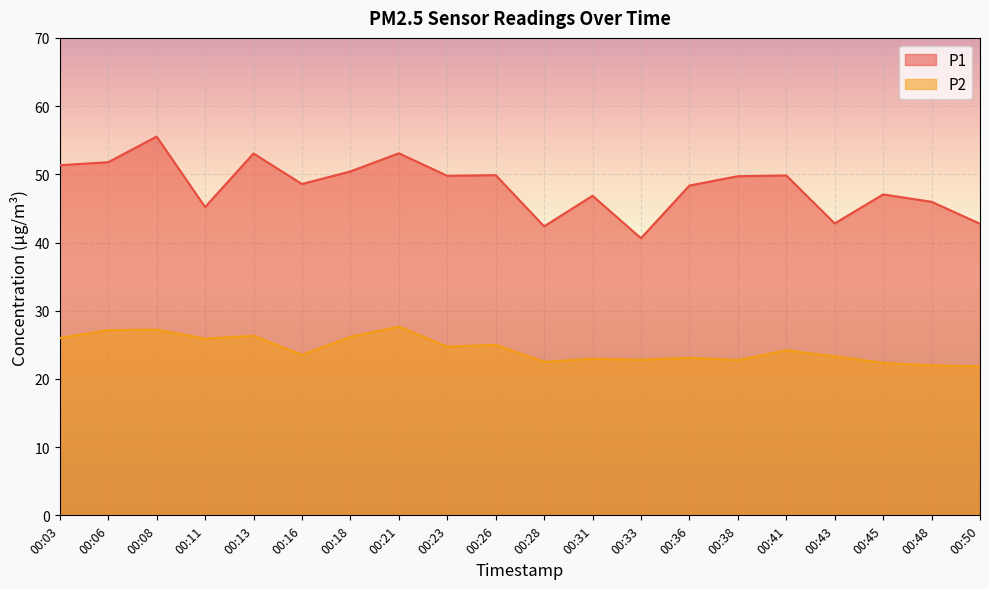

How many series are shown in this chart?

2